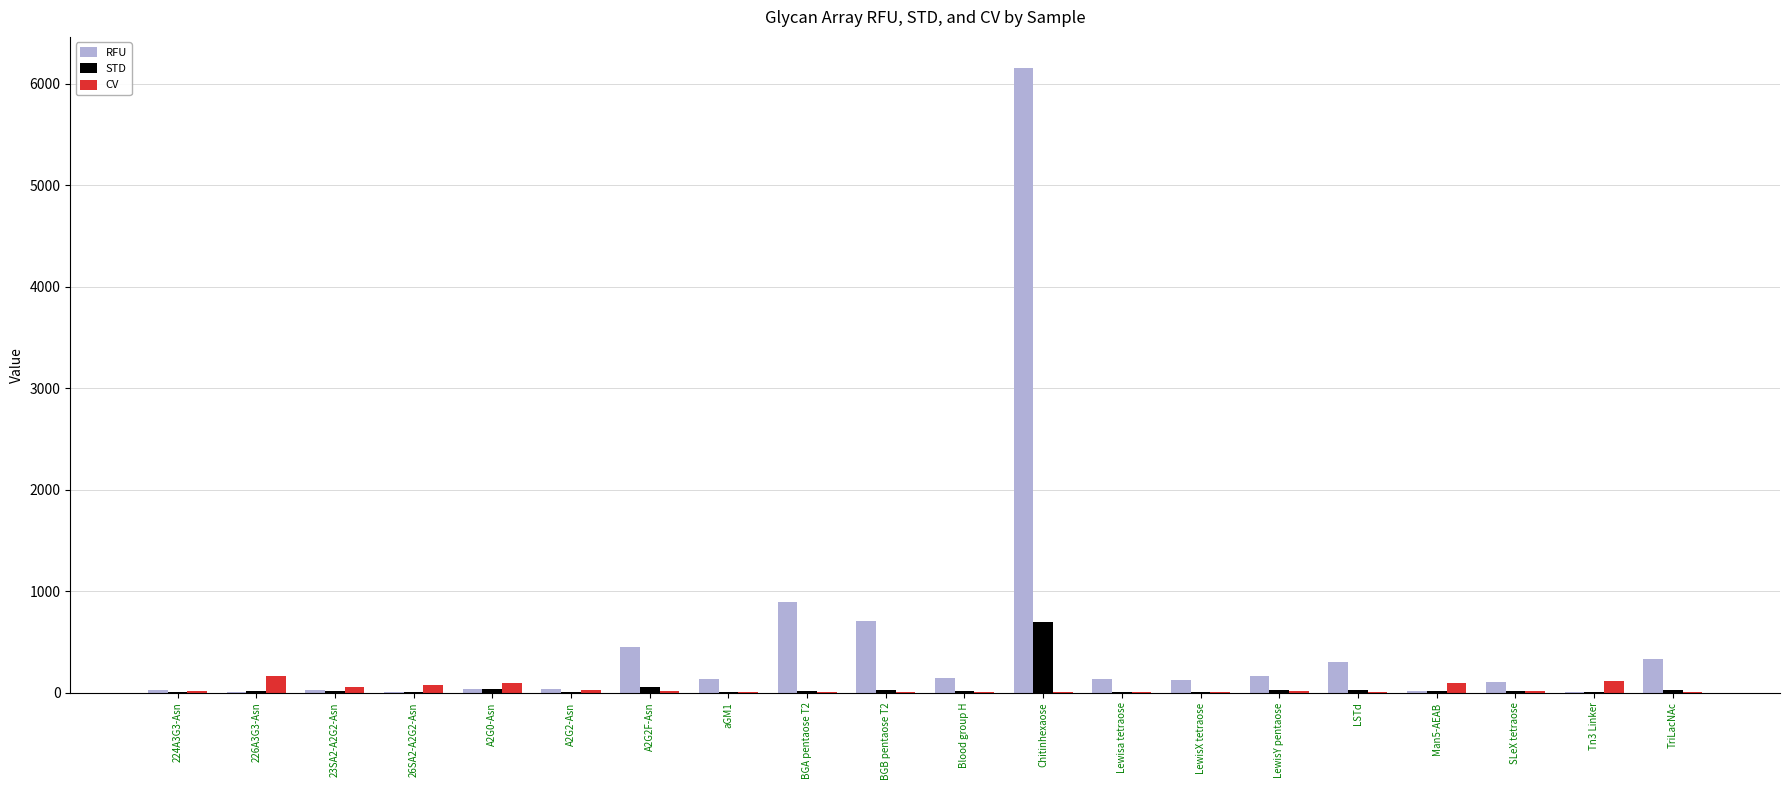

What are all the series names shown in the legend?

RFU, STD, CV